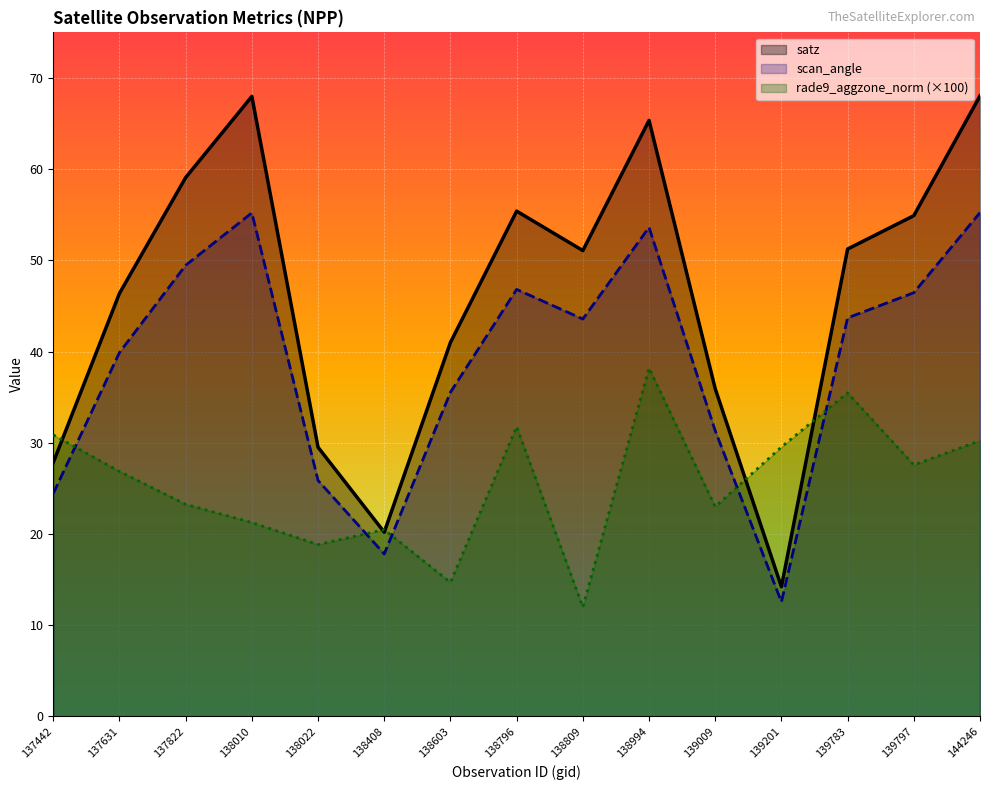

At 138809, list the series in order from largest to smallest.

satz, scan_angle, rade9_aggzone_norm (×100)